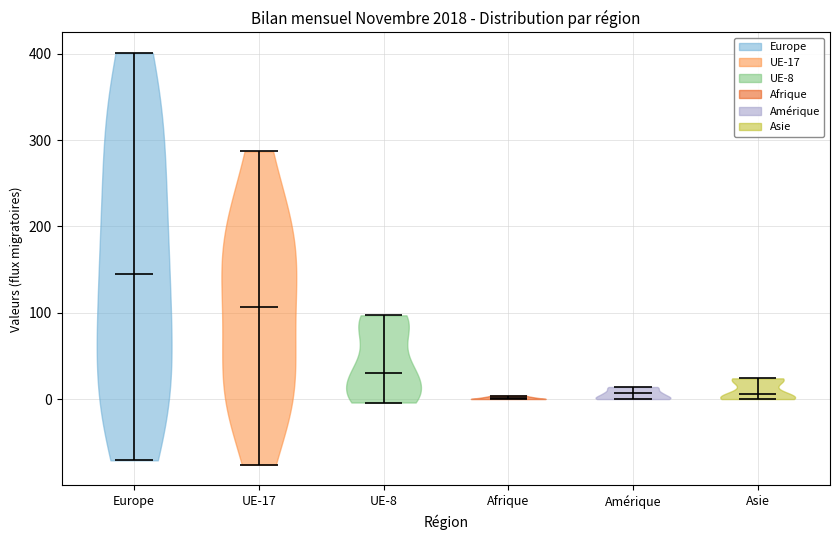

Reading left to right, read every violin against the y-axis: where its median line is, and the lowest and highest points it reaches. The values are not printed on the chart, so give them approximately, as read against the axis.

Europe: median line 150, lowest point -70, highest point 400
UE-17: median line 110, lowest point -80, highest point 290
UE-8: median line 30, lowest point 0, highest point 100
Afrique: median line 0, lowest point 0, highest point 0
Amérique: median line 10, lowest point 0, highest point 10
Asie: median line 10, lowest point 0, highest point 20